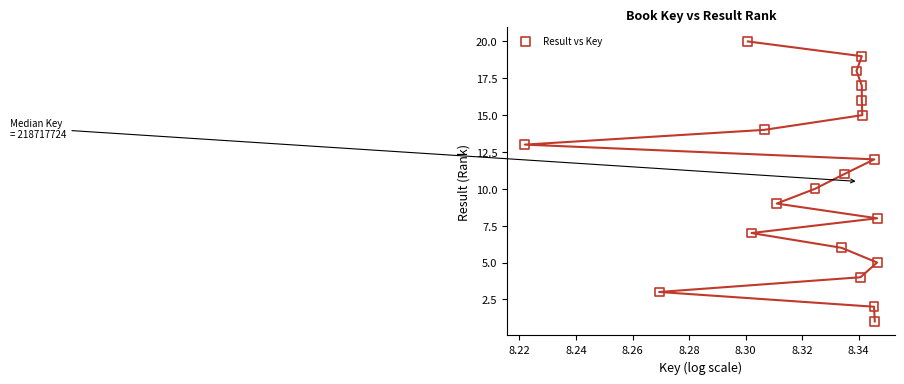

What is the range of Y values (max minus min)?

19